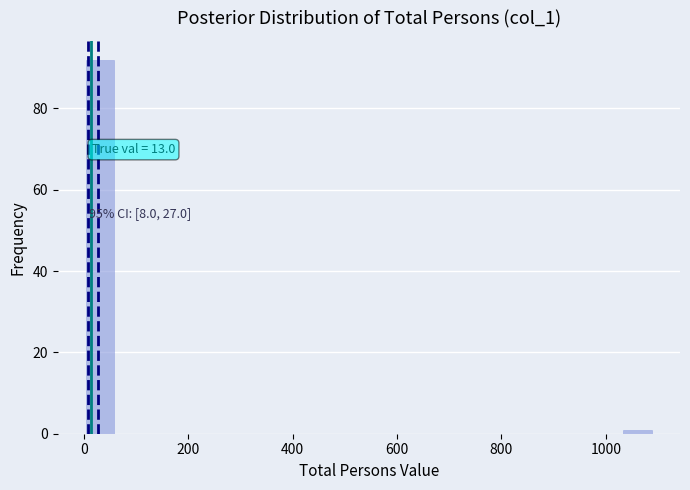

Read against the x-axis, roughly where is the centre of the tallest bar?

40